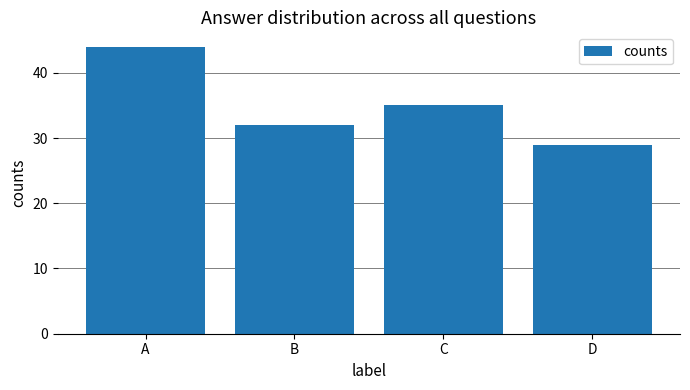

What is the minimum value shown in the chart?

29